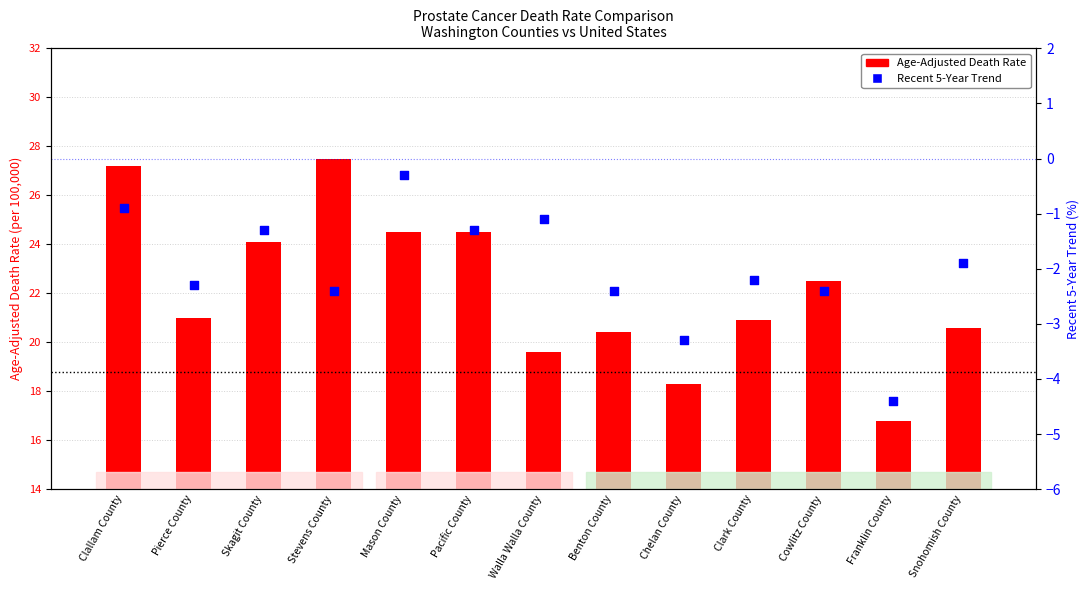

At which category is the sum across all series the highest?

Clallam County